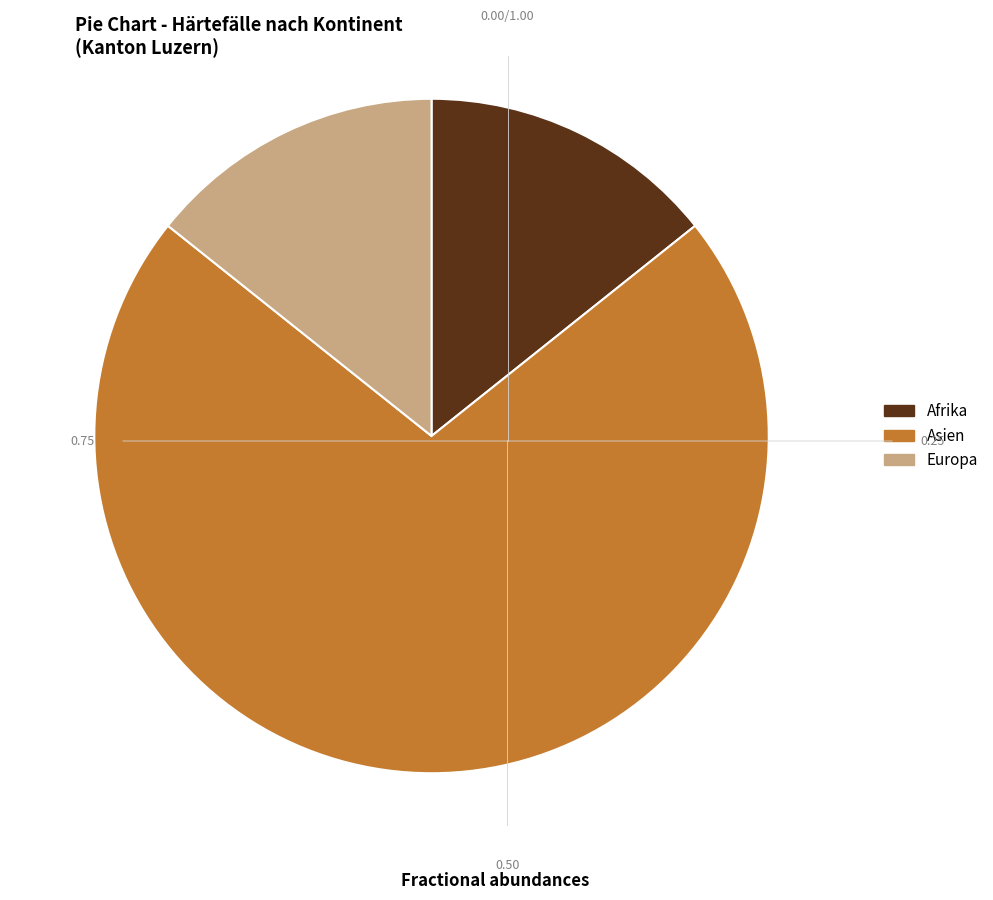

True or false: Asien accounts for 71% of the total.

True